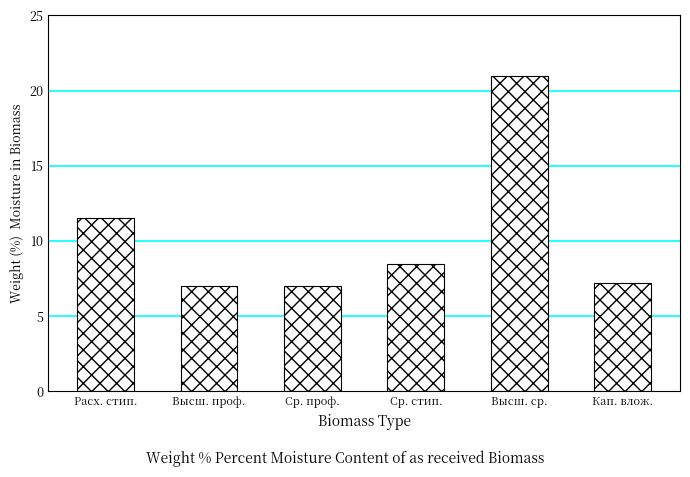

What is the sum of all values?

62.2